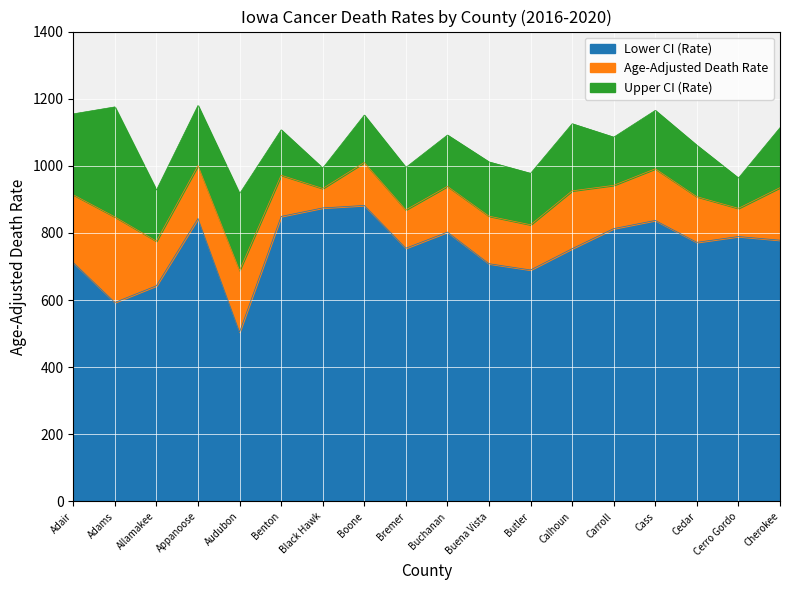

Count the number of data series in this chart.

3